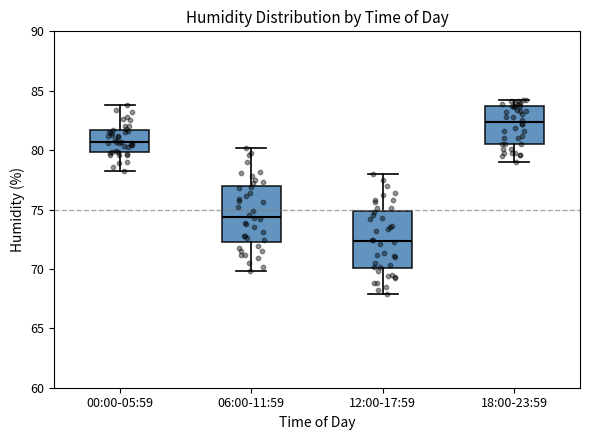

Where is the lower edge of the box for 18:00-23:59 on the y-axis? The values are not printed on the chart, so give them approximately, as read against the axis.

80.5